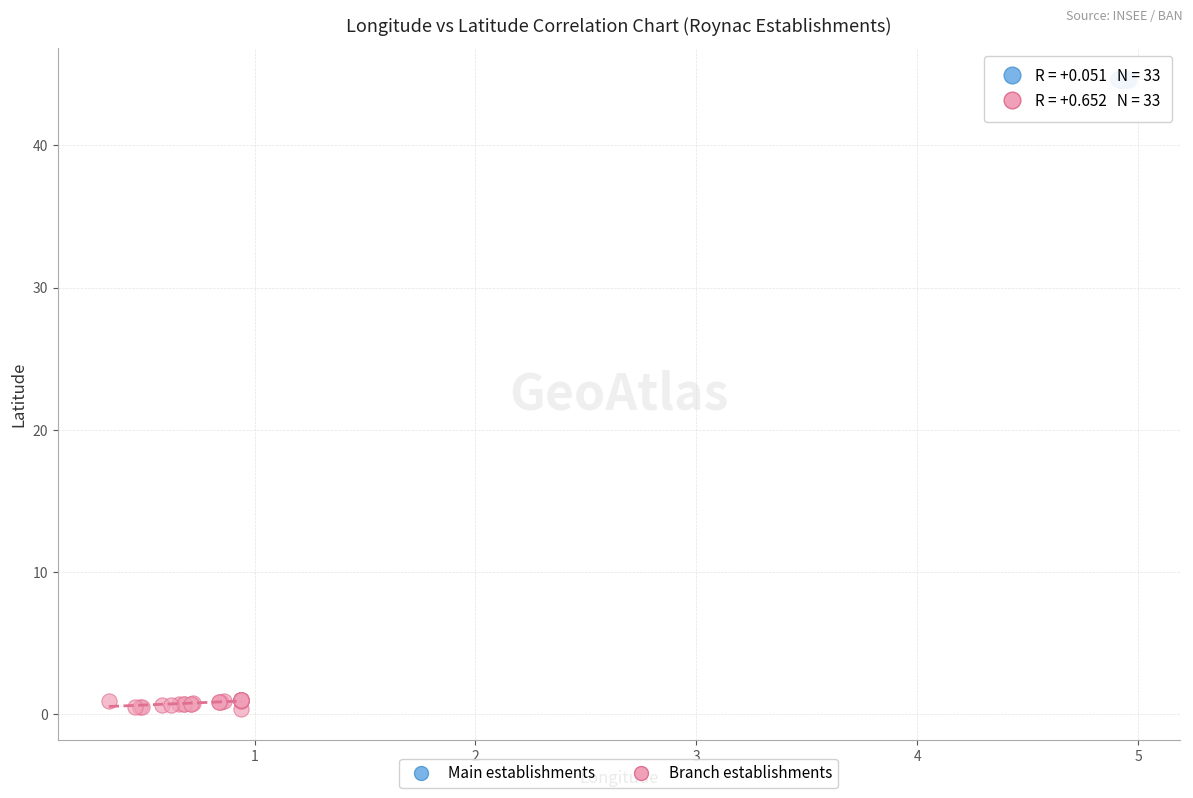

Which series reaches the maximum Y coordinate?

Main establishments